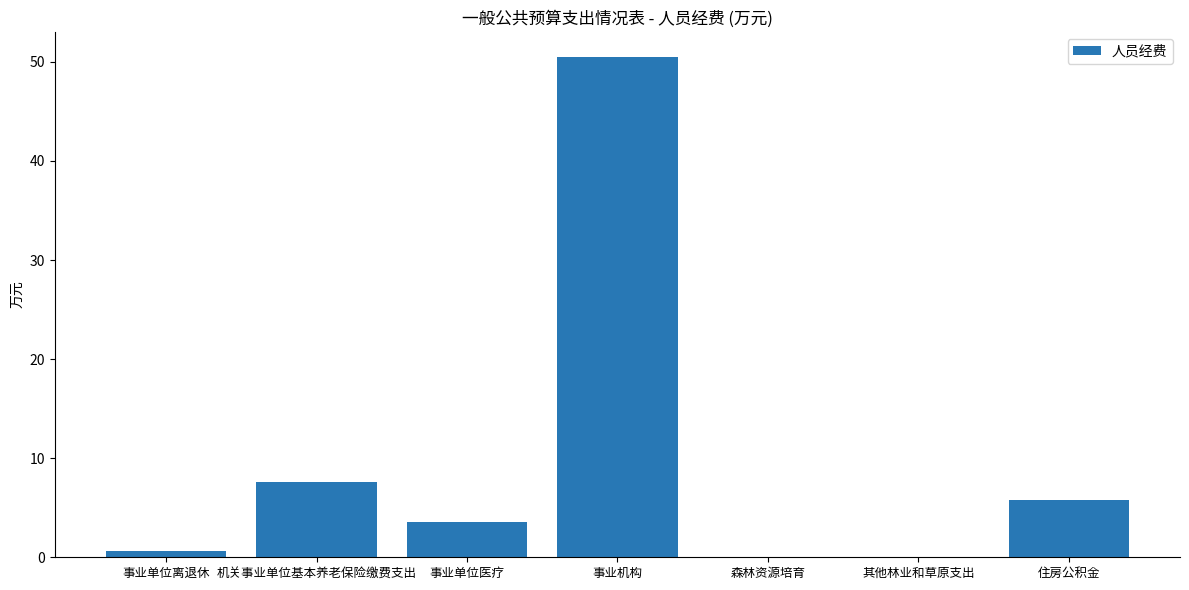

What is the sum of the values at 森林资源培育 and 事业单位离退休?

0.6